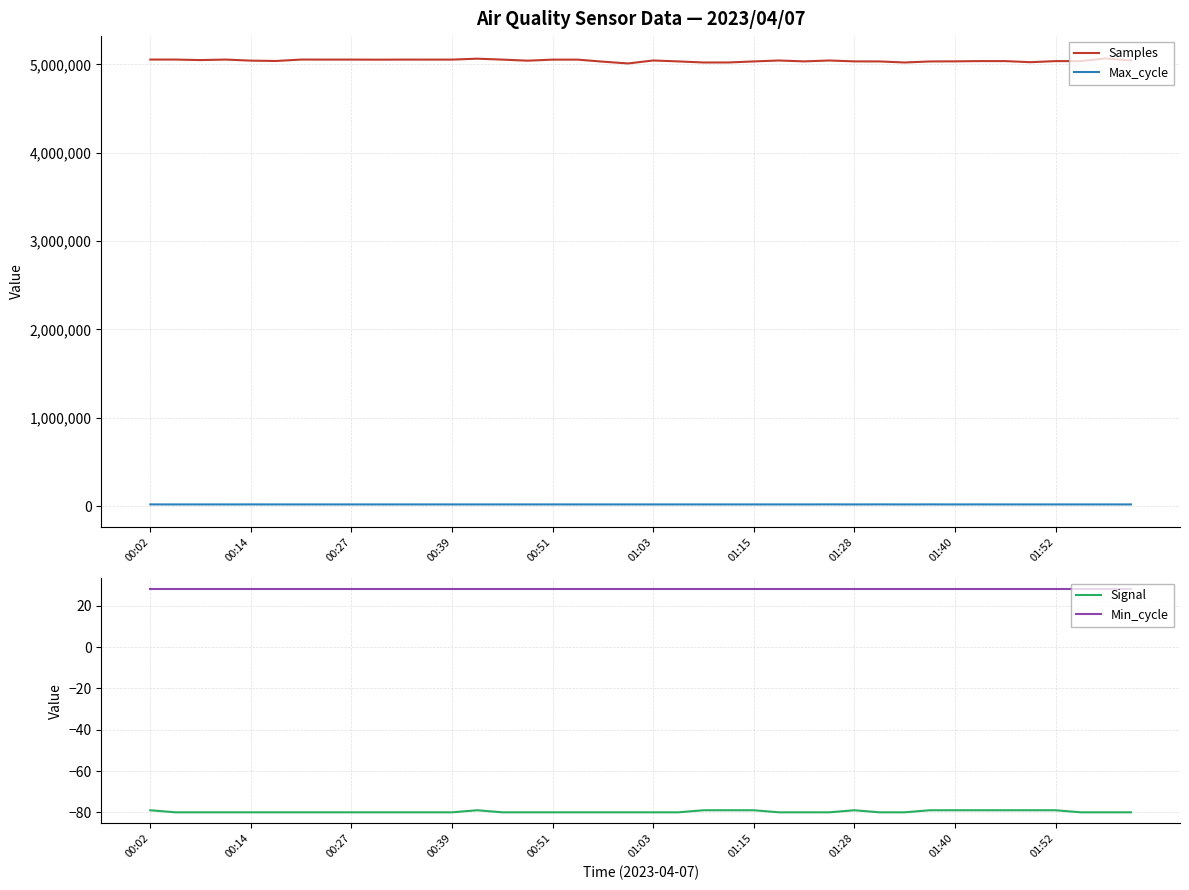

True or false: Max_cycle has more than 2 points higher than both neighbors.

True